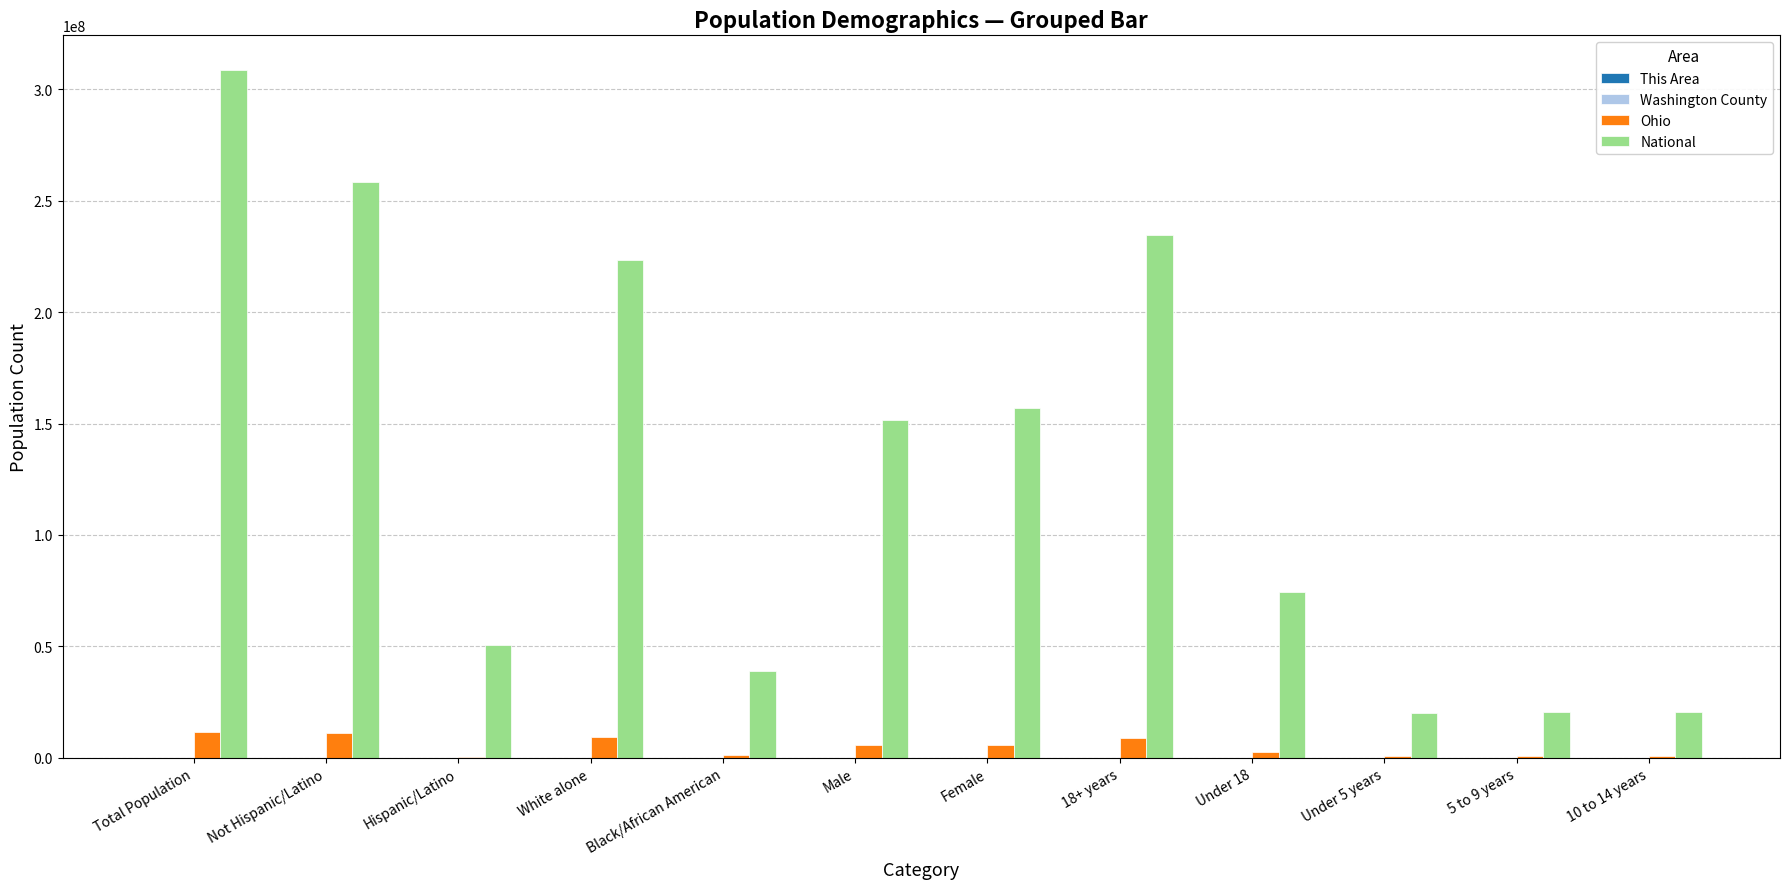

Are the bars grouped side by side (vs. stacked)?

Yes